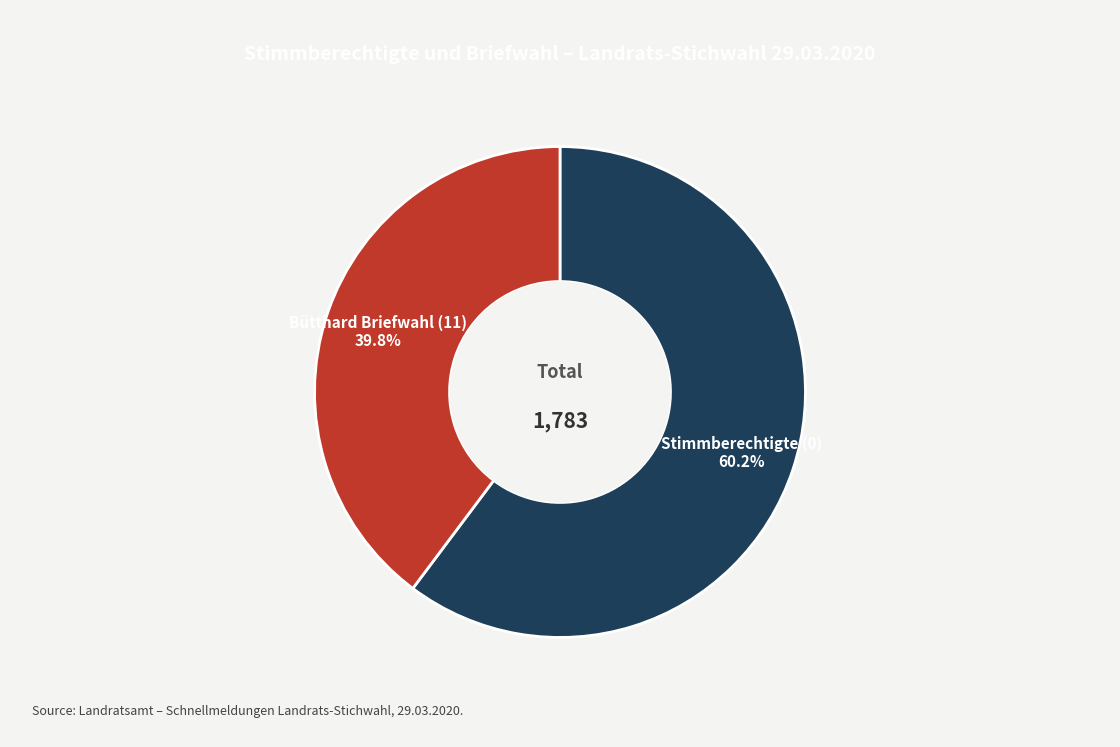

What percentage is NOT represented by Bütthard Briefwahl (11)?

60.2%